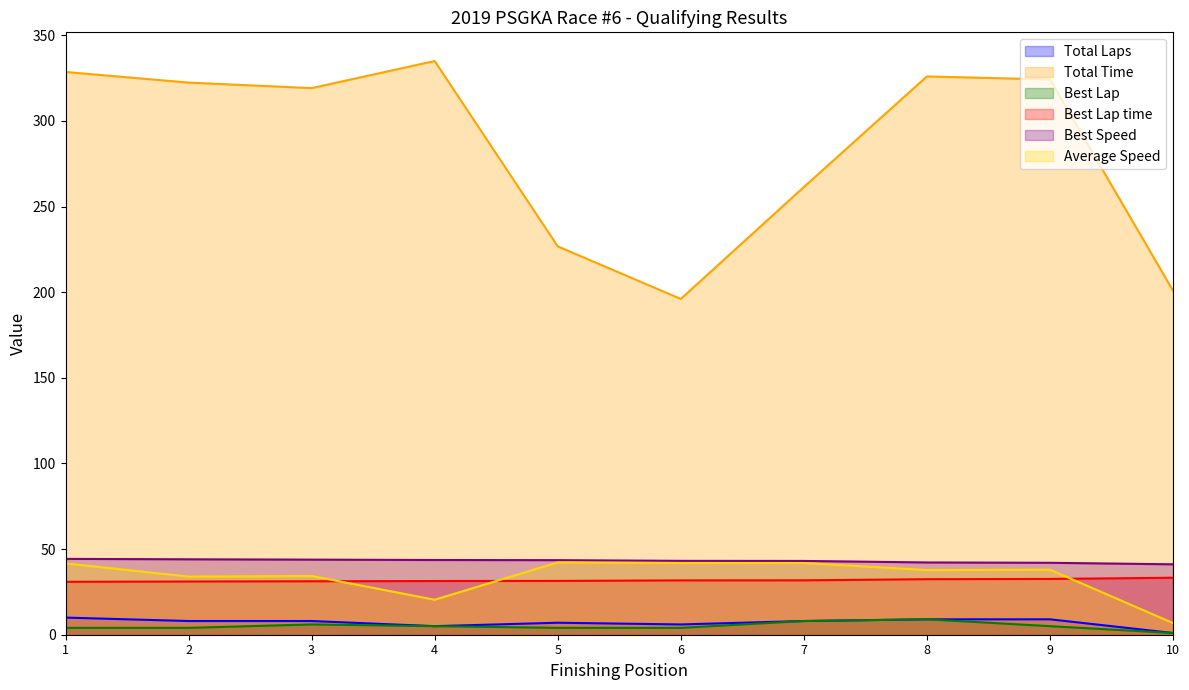

True or false: Best Speed has a value of 25.7 at 8.

False